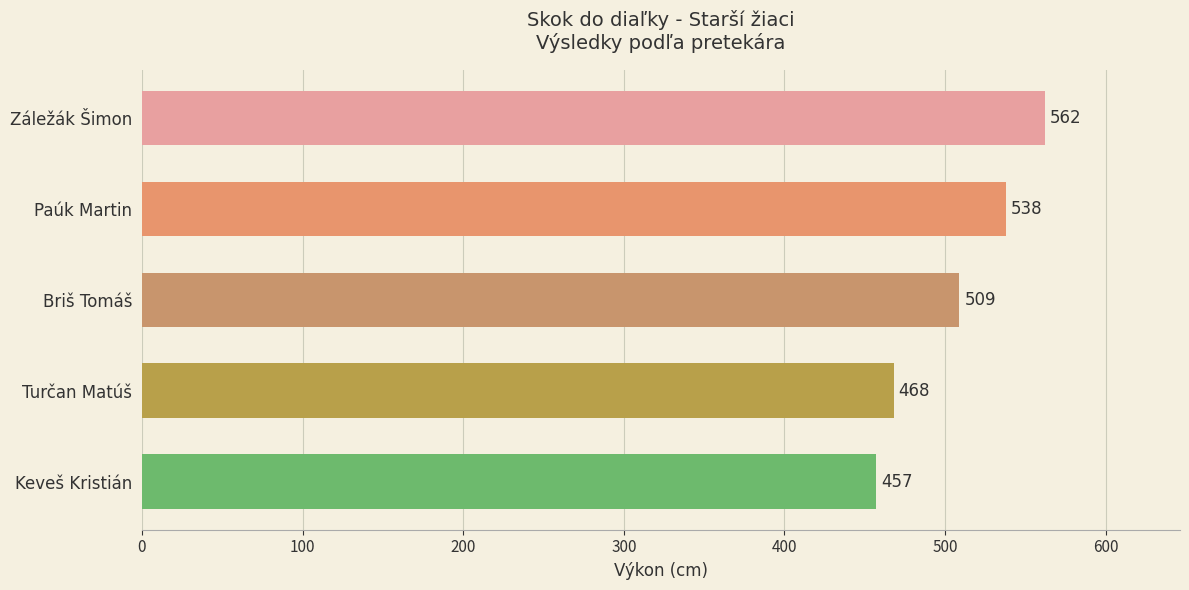

How many series are shown in this chart?

1